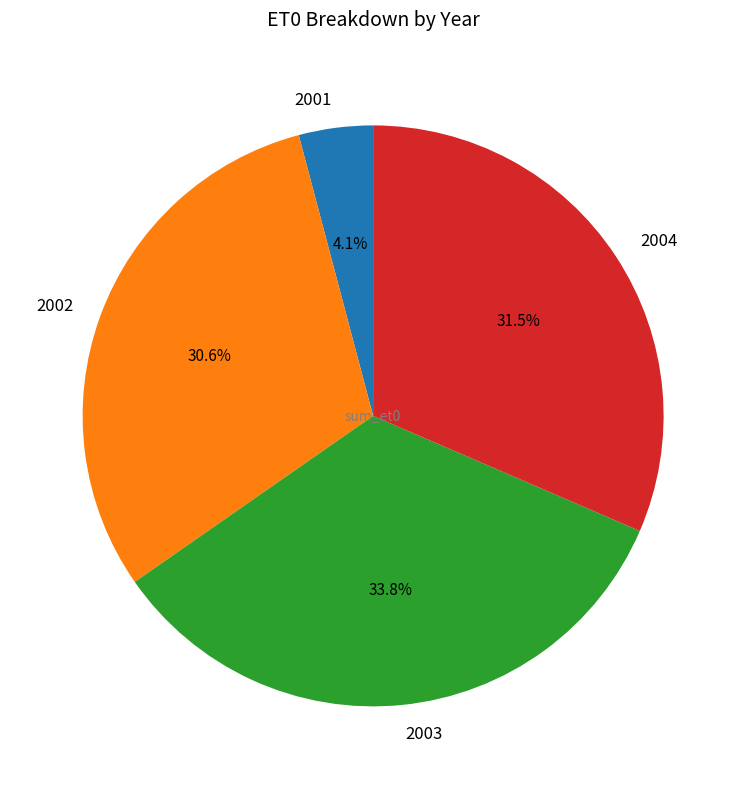

How many slices are in this pie chart?

4